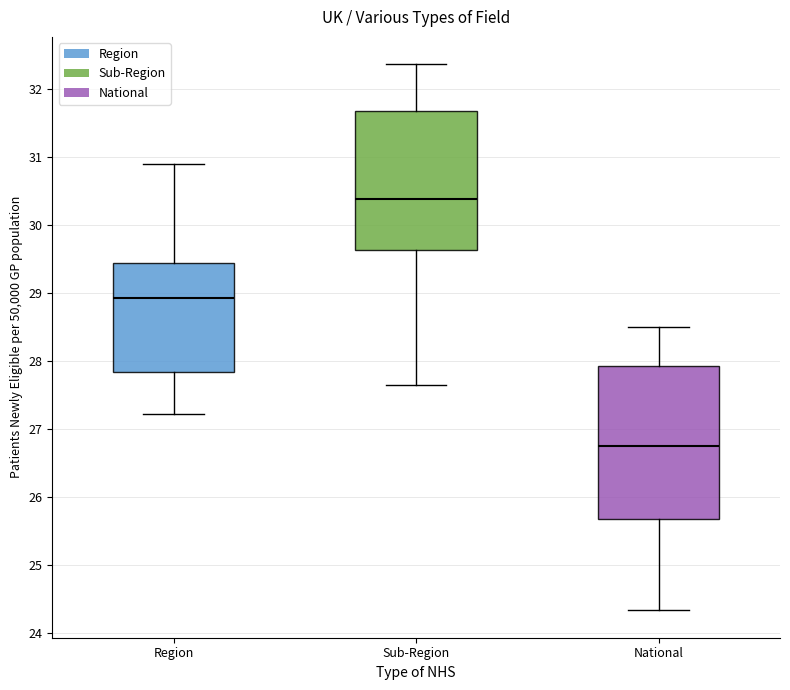

Which box's median line is the highest?

Sub-Region